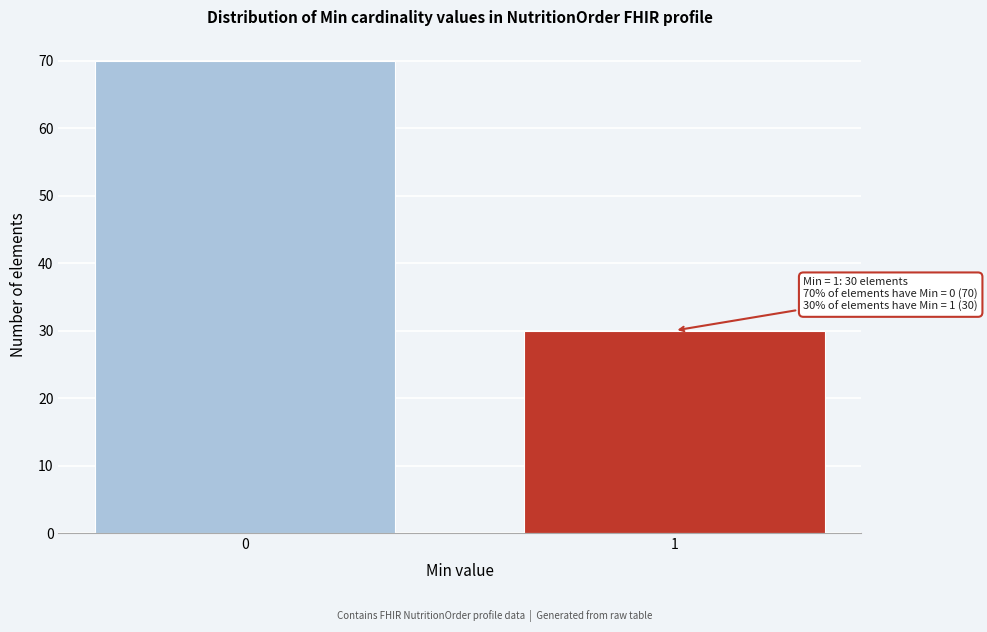

Reading left to right, transcribe all the data shown in this chart.

0=70	1=30